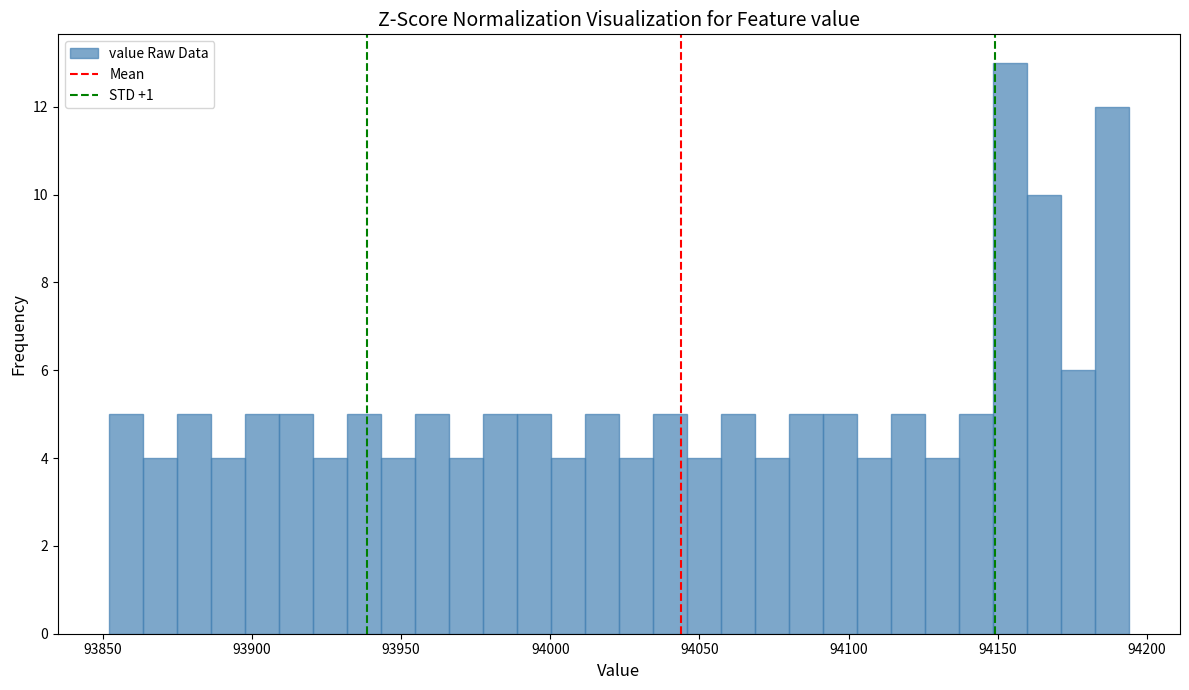

Around what value on the x-axis is the tallest bar? Give the approximate position of its centre, as read against the axis.

94155